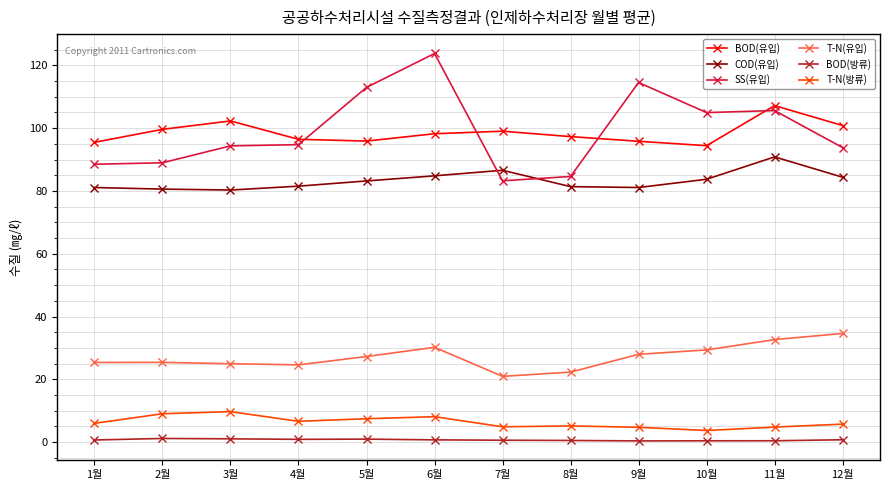

Which category has the highest value across all series?

6월